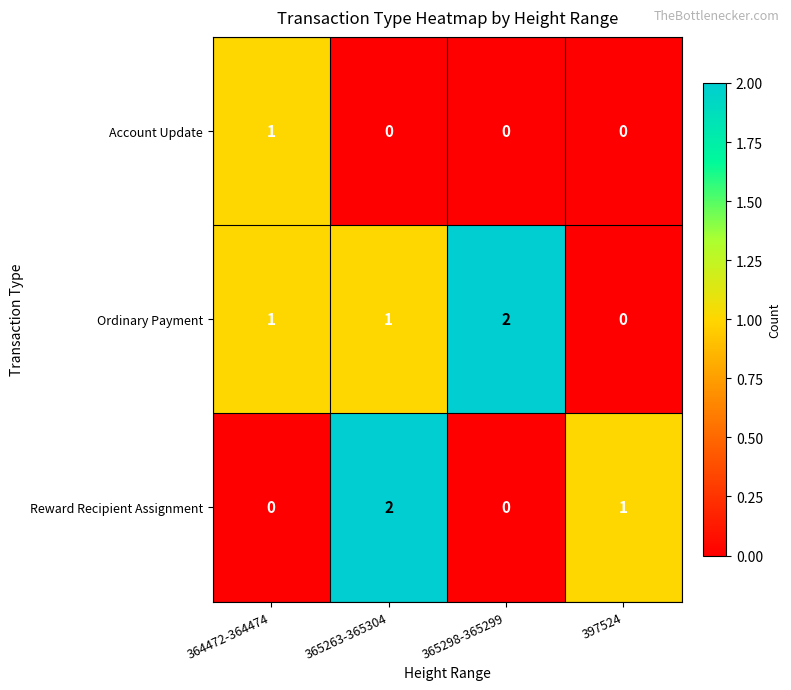

True or false: Ordinary Payment has a value of 2 at 365298-365299.

True